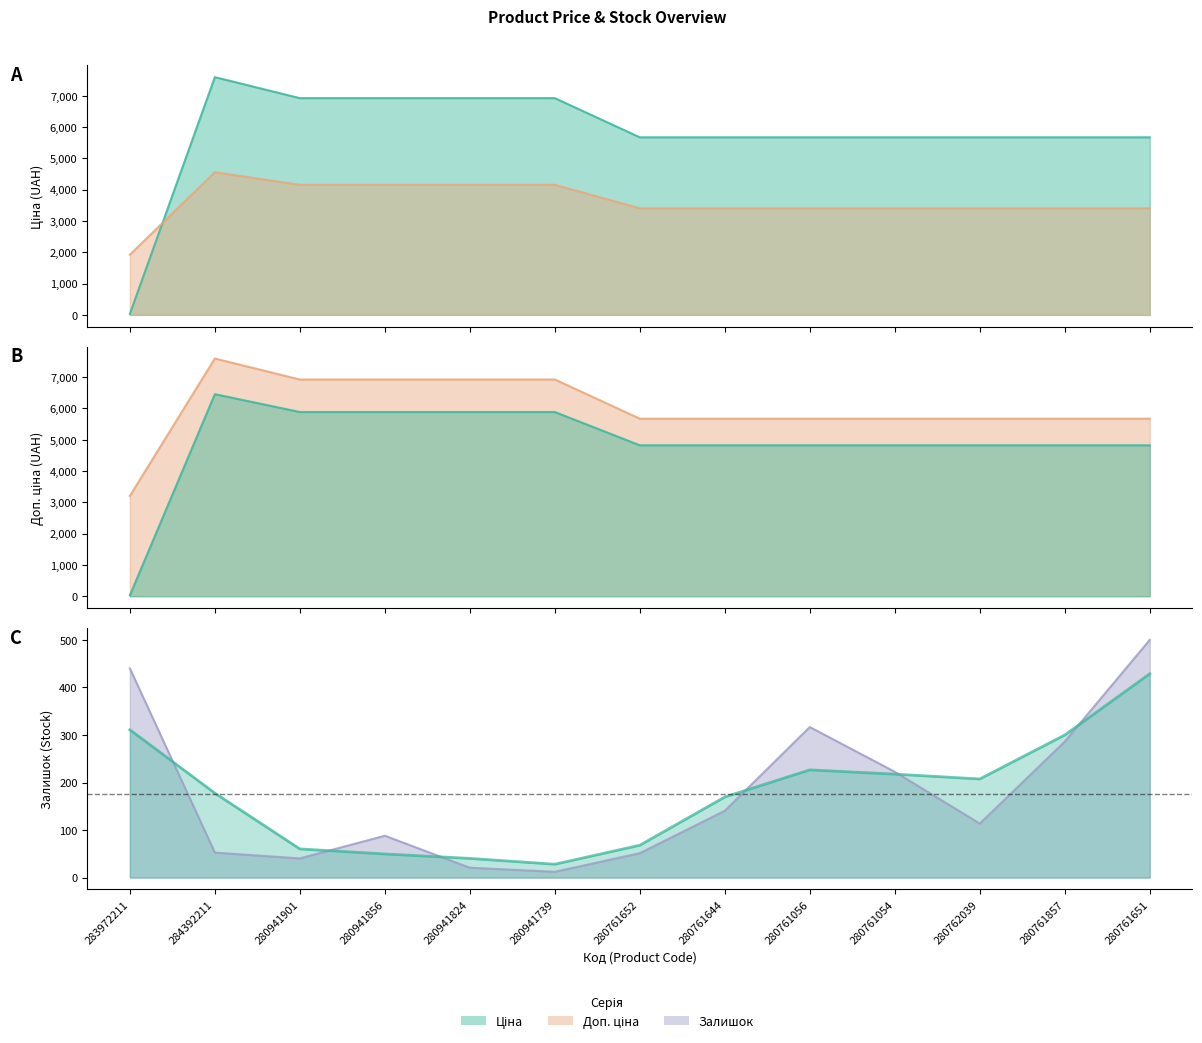

What is the difference between the Залишок values at 280762039 and 280761652?

62.3